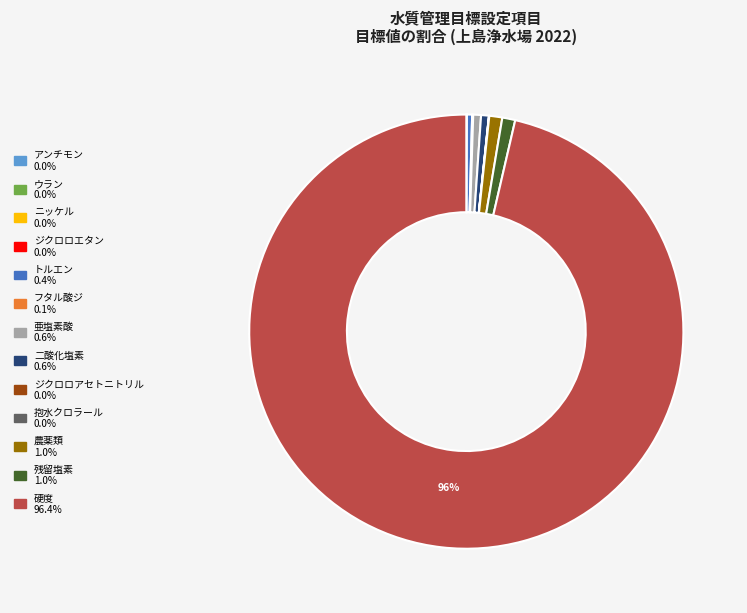

To the nearest percent, what is the average slice percentage?

8%